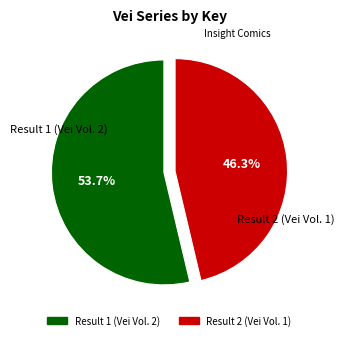

Is there a majority slice in this chart?

Yes